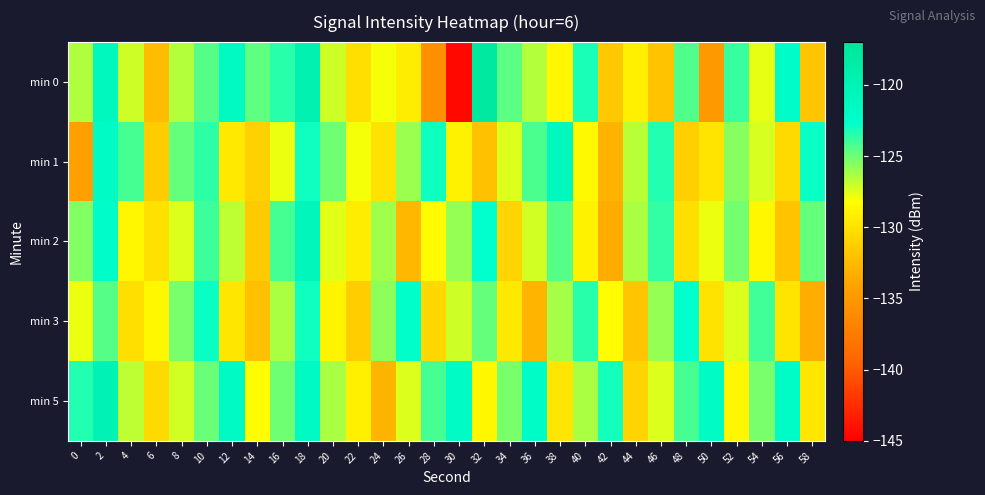

Which label corresponds to the smallest value in the chart?

30